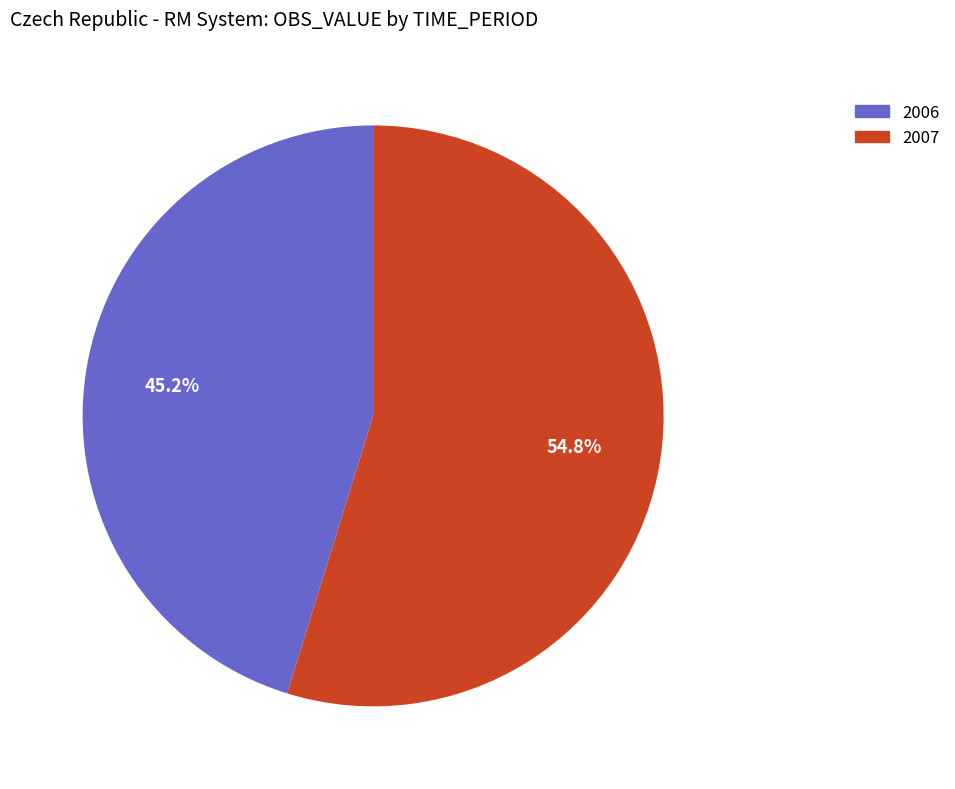

Is there a majority slice in this chart?

Yes